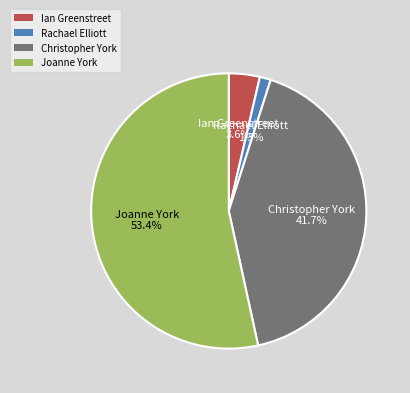

How many slices are in this pie chart?

4